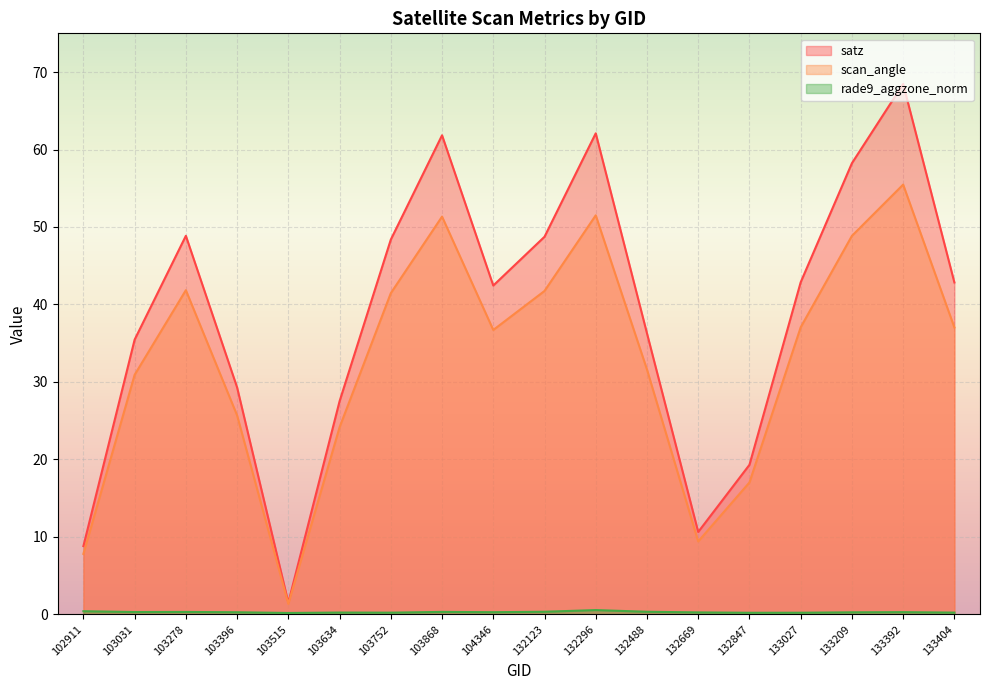

Rank the series by their maximum value, from lowest to highest.

rade9_aggzone_norm, scan_angle, satz